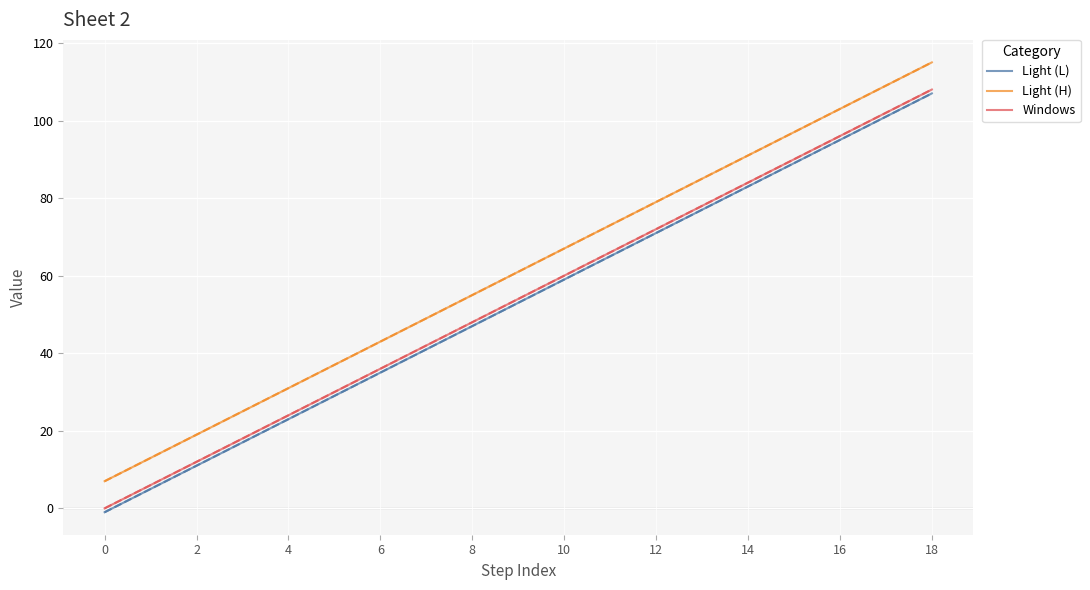

How many data points in Windows are above 54?

9